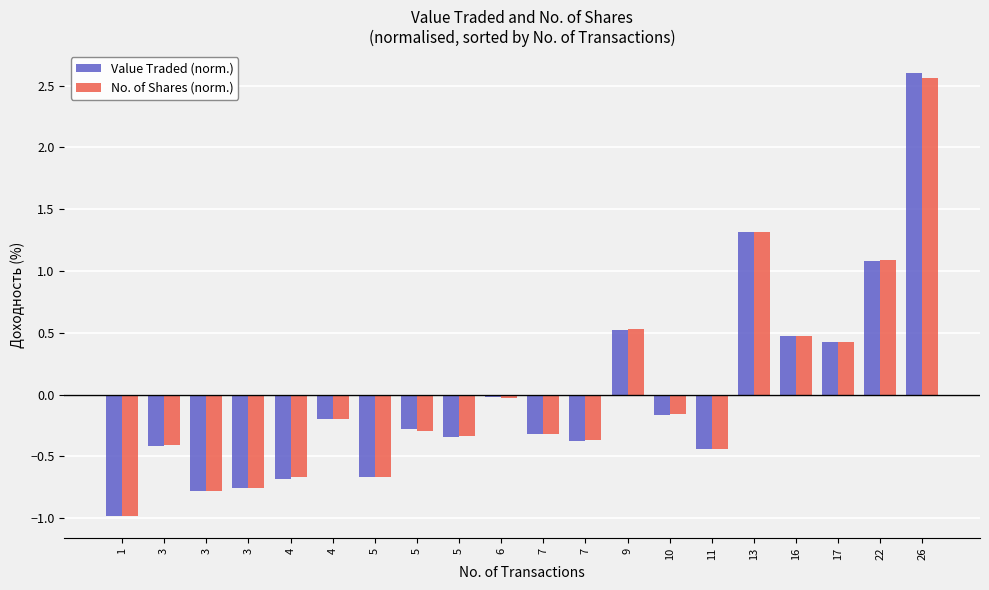

How many values in the Value Traded (norm.) series exceed 0?

6